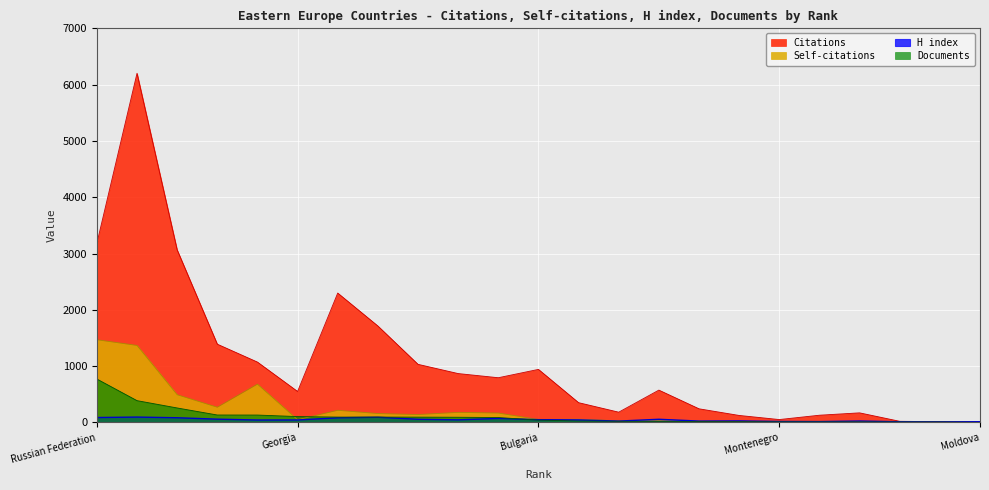

At how many categories does at least one series exceed 5796?

1